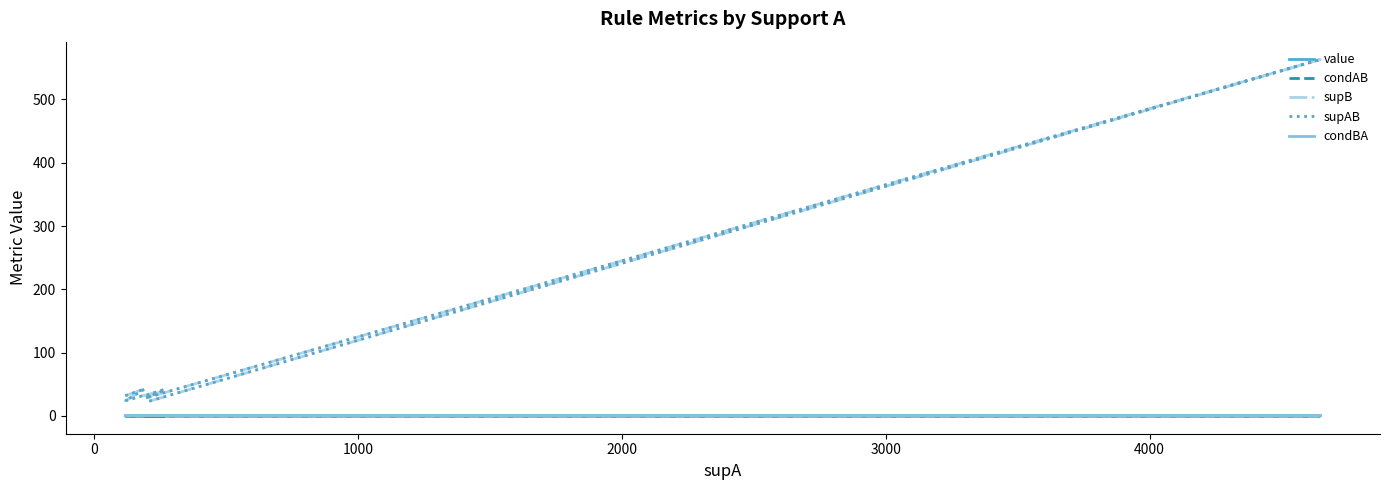

What is the value of the value point at the 2nd from the left?

0.2